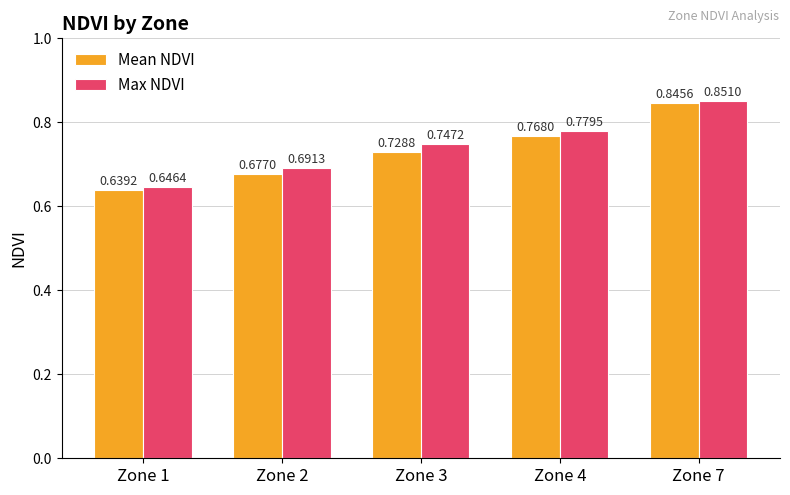

What are all the series names shown in the legend?

Mean NDVI, Max NDVI